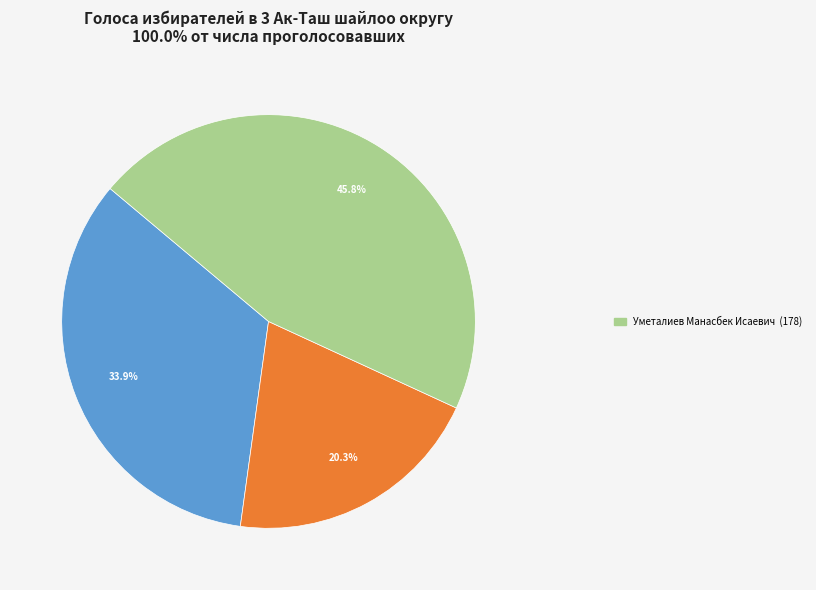

Does any single category account for the majority?

No